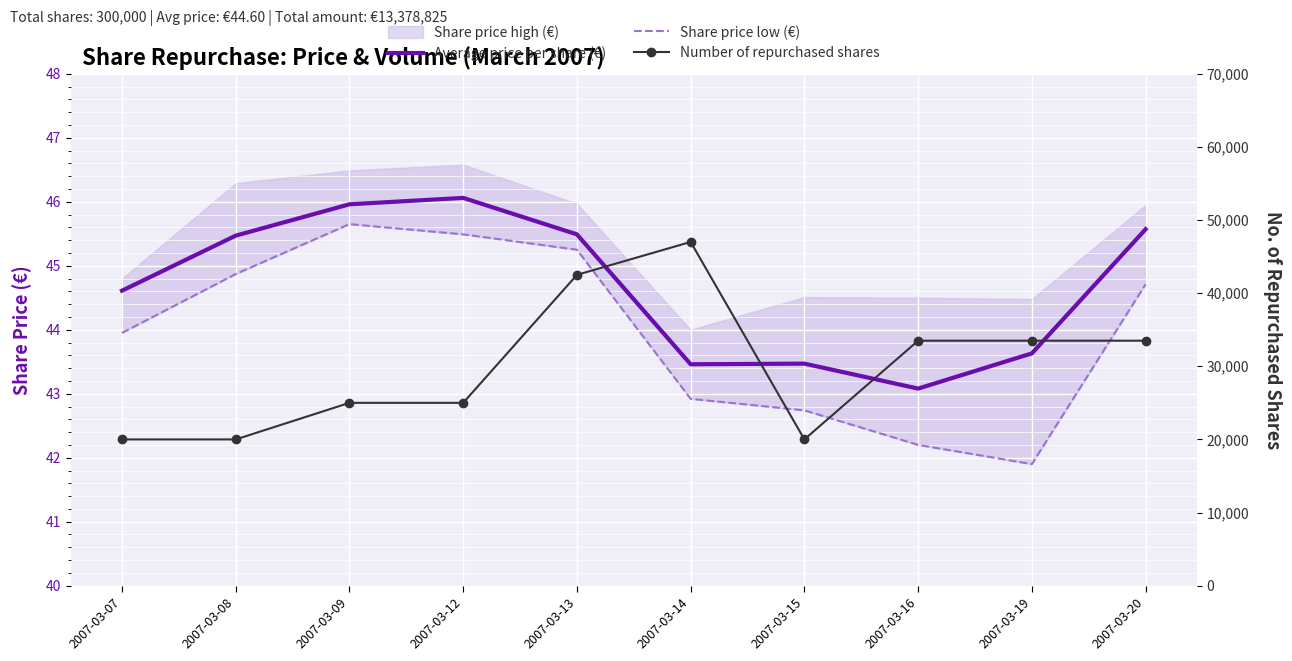

True or false: Number of repurchased shares and Share price low (€) cross at least once.

False